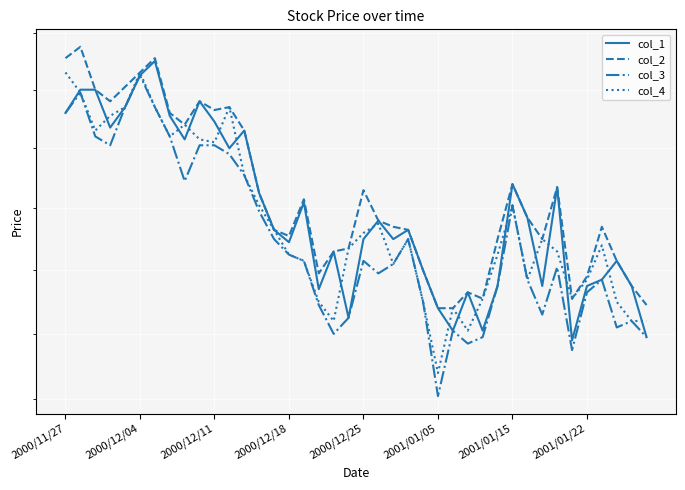

Which series changed the most between 2000/11/27 and 11?

col_2